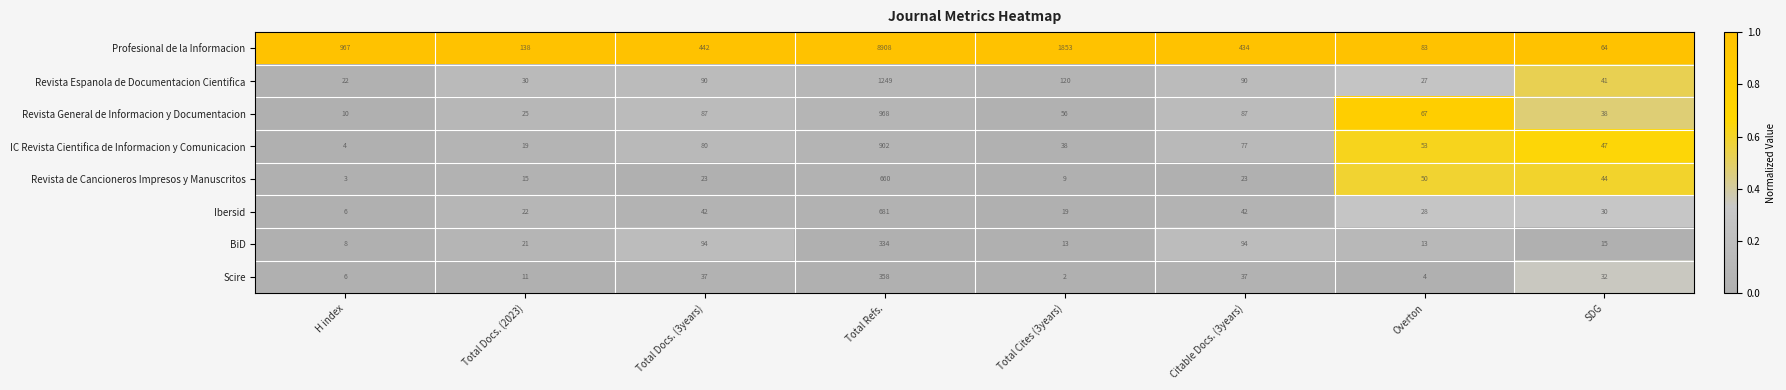

The Revista de Cancioneros Impresos y Manuscritos series shows 74 at SDG. True or false?

False